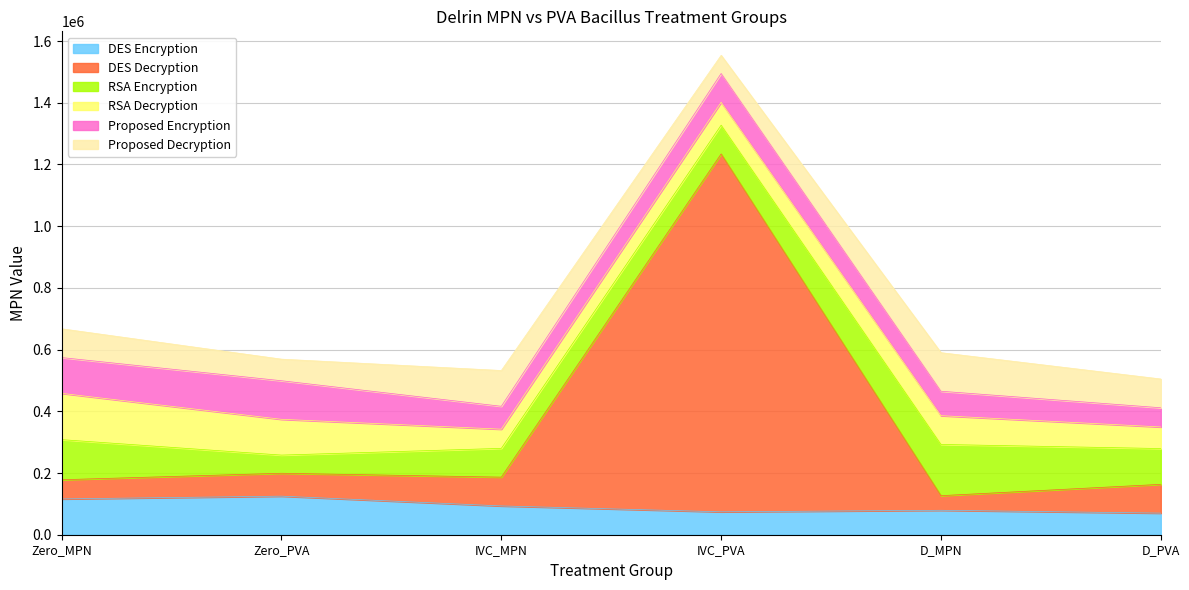

What position from the right is IVC_MPN?

4